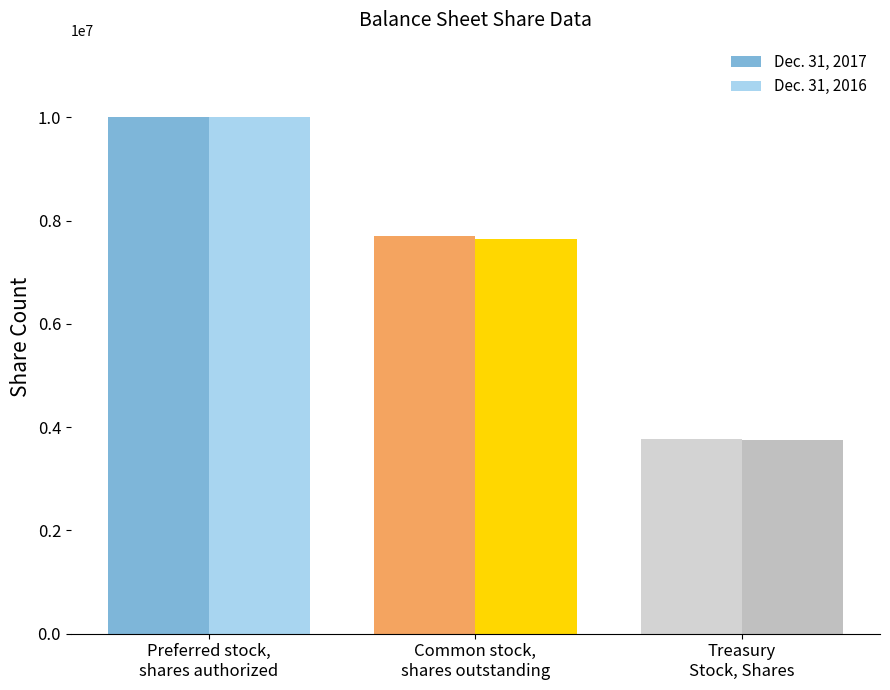

Which series has the largest range (max minus min)?

Dec. 31, 2016